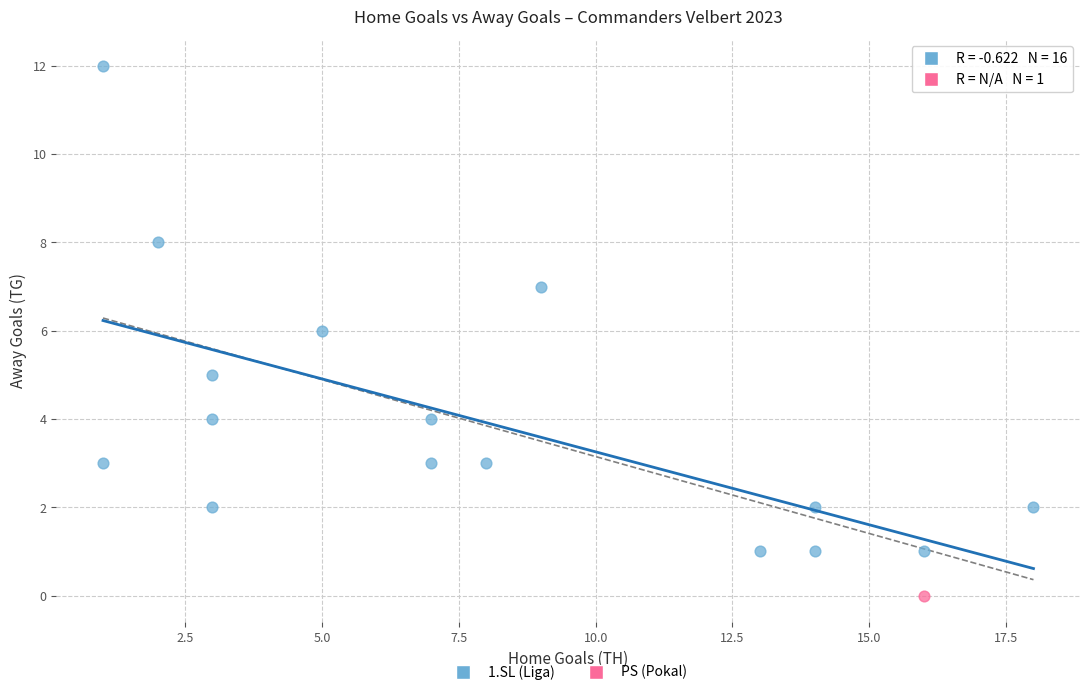

What are all the series names shown in the legend?

1.SL (Liga), PS (Pokal)